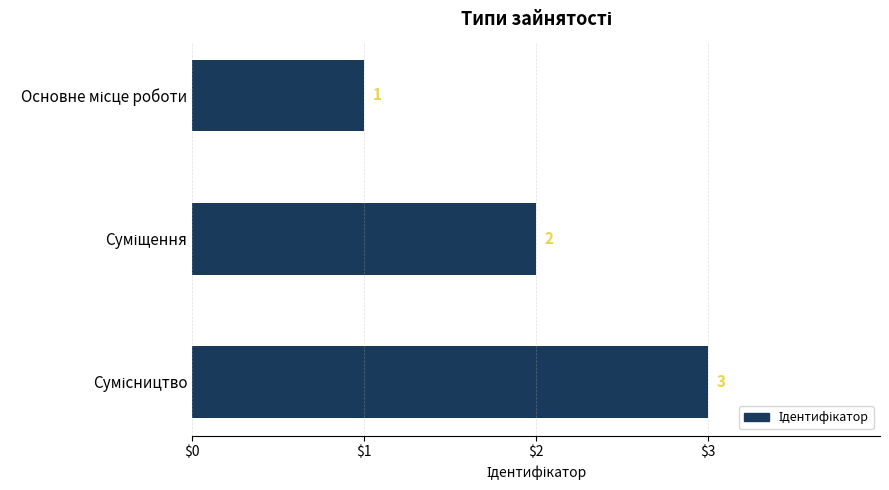

How many values are between 1 and 3?

3